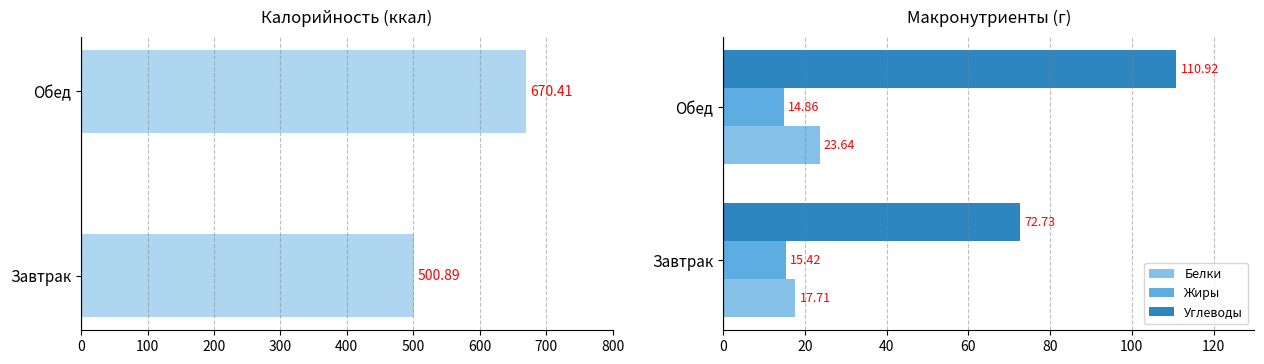

The value of Калорийность at 0 is 267.7. True or false?

False